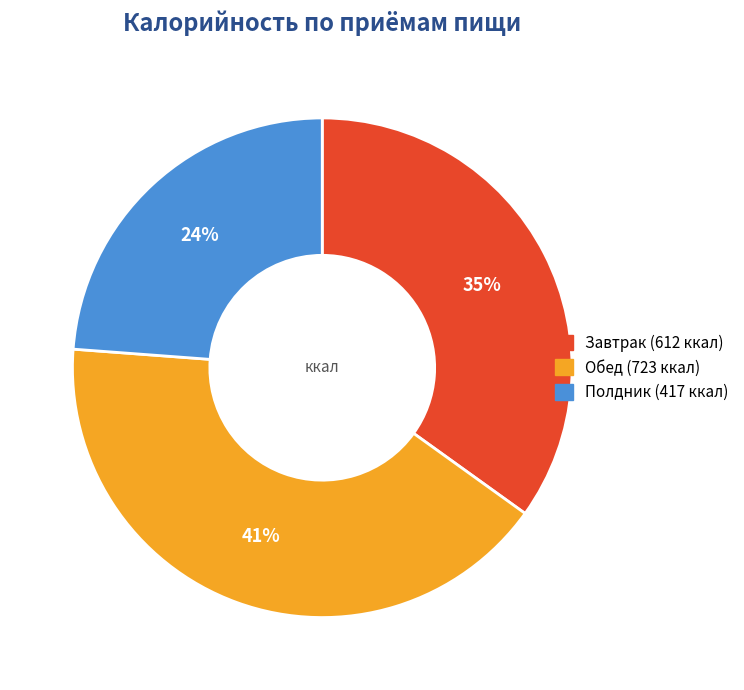

Is there any slice that represents more than half of the pie?

No